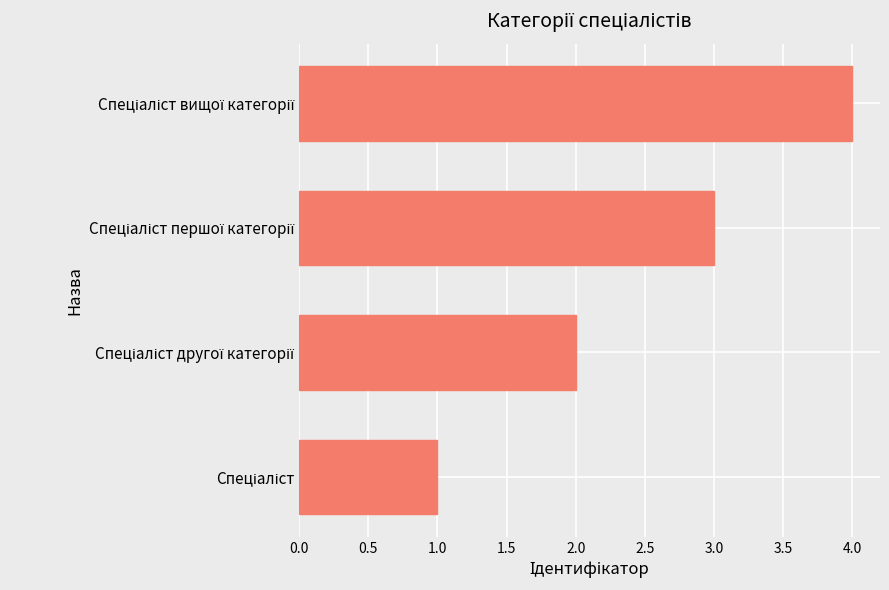

What is the difference between the maximum and minimum values?

3